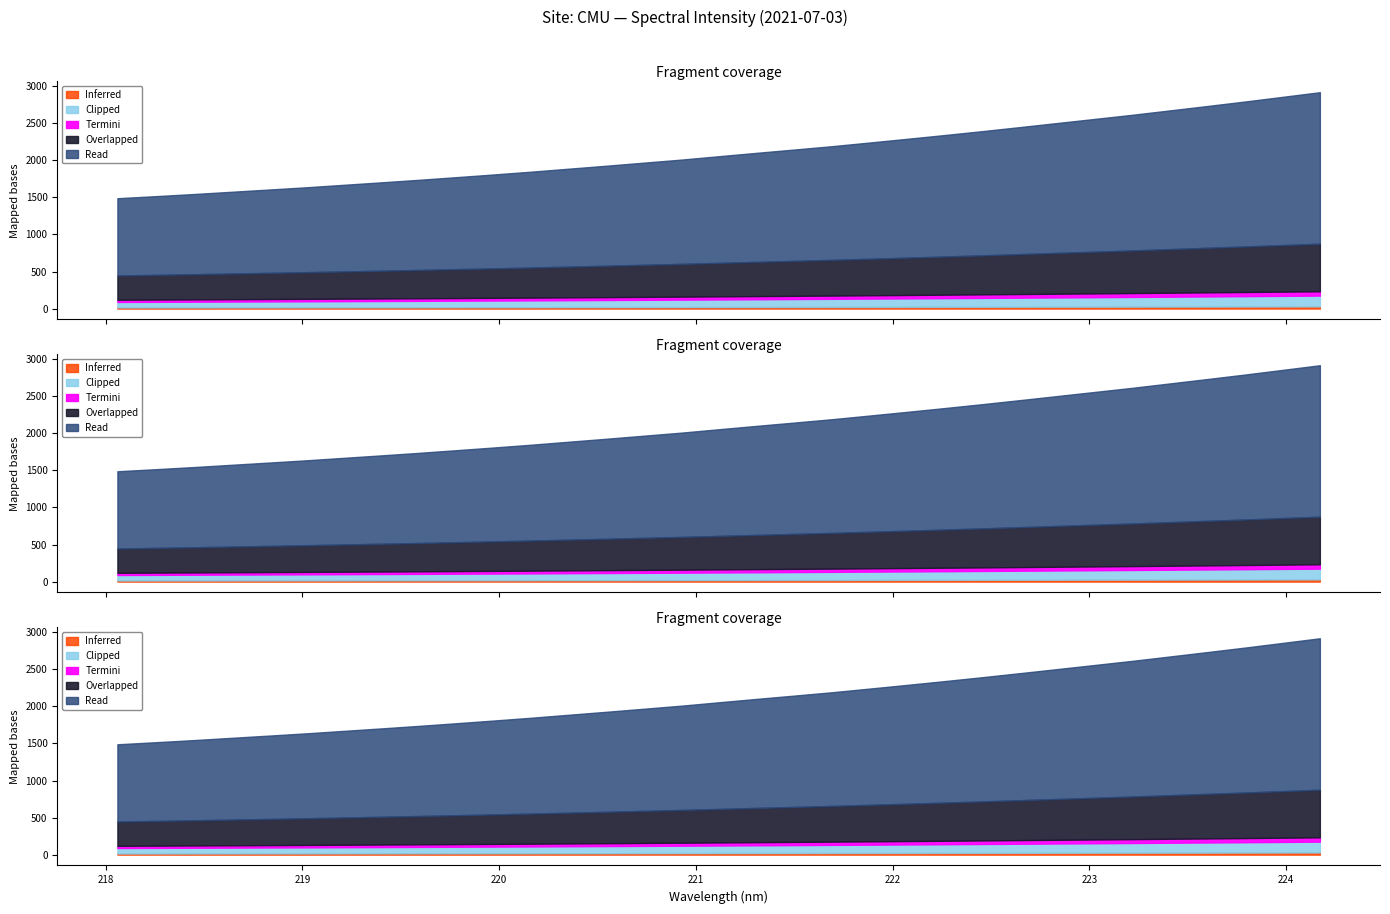

Count the number of categories in the chart.

33